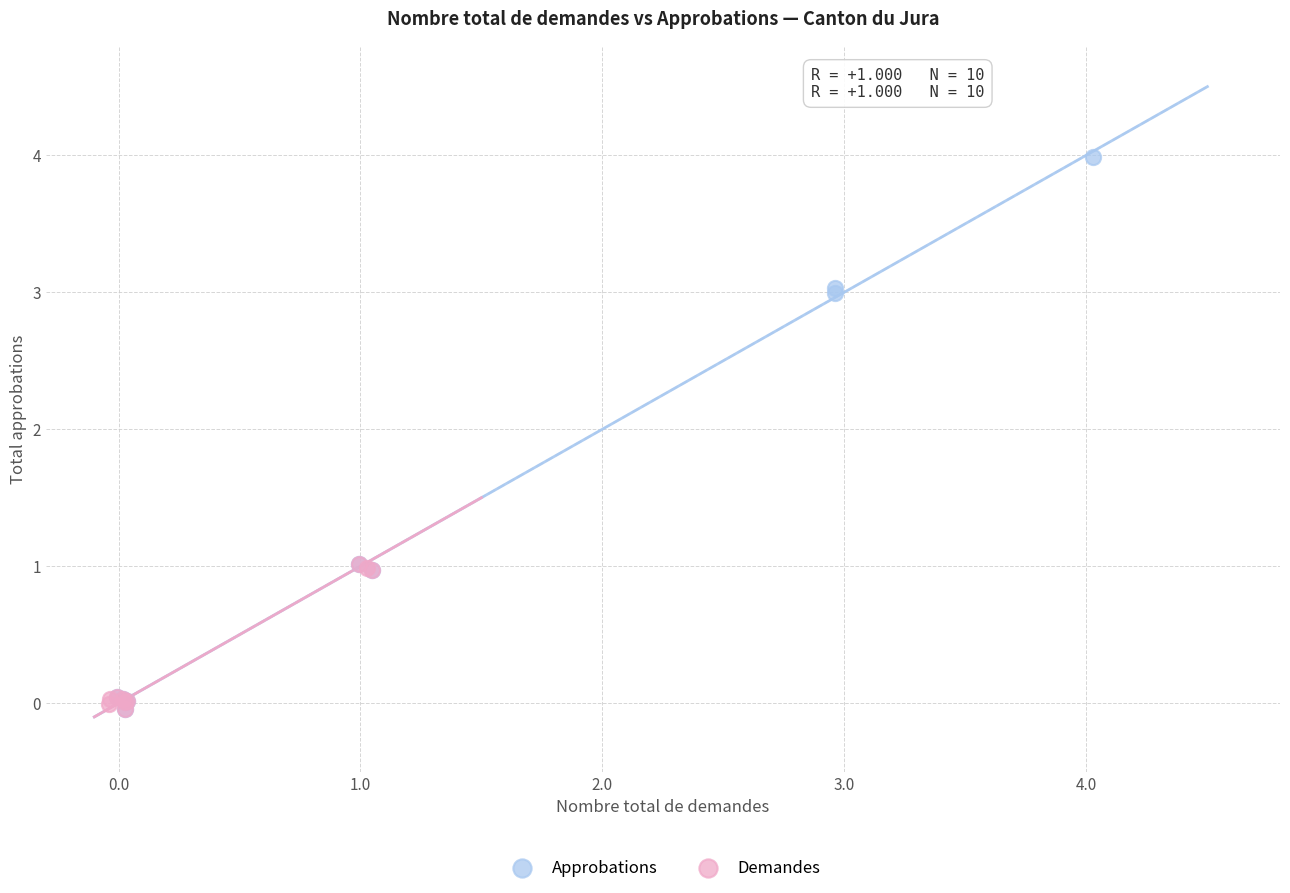

What are all the series names shown in the legend?

Approbations, Demandes